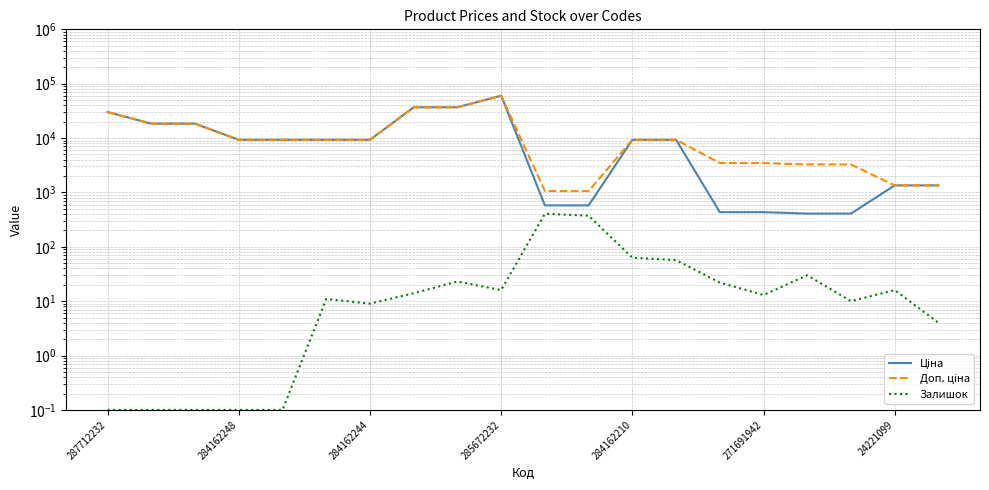

What is the sum of all Доп. ціна values?

274872.3